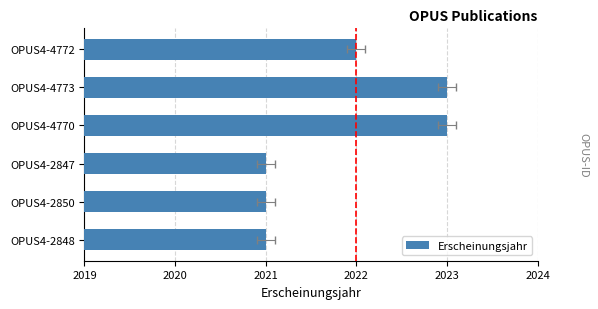

What is the sum of all values?

12131